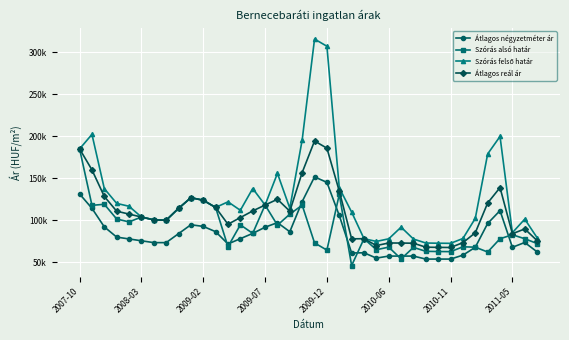

True or false: Átlagos négyzetméter ár and Átlagos reál ár intersect in this chart.

False